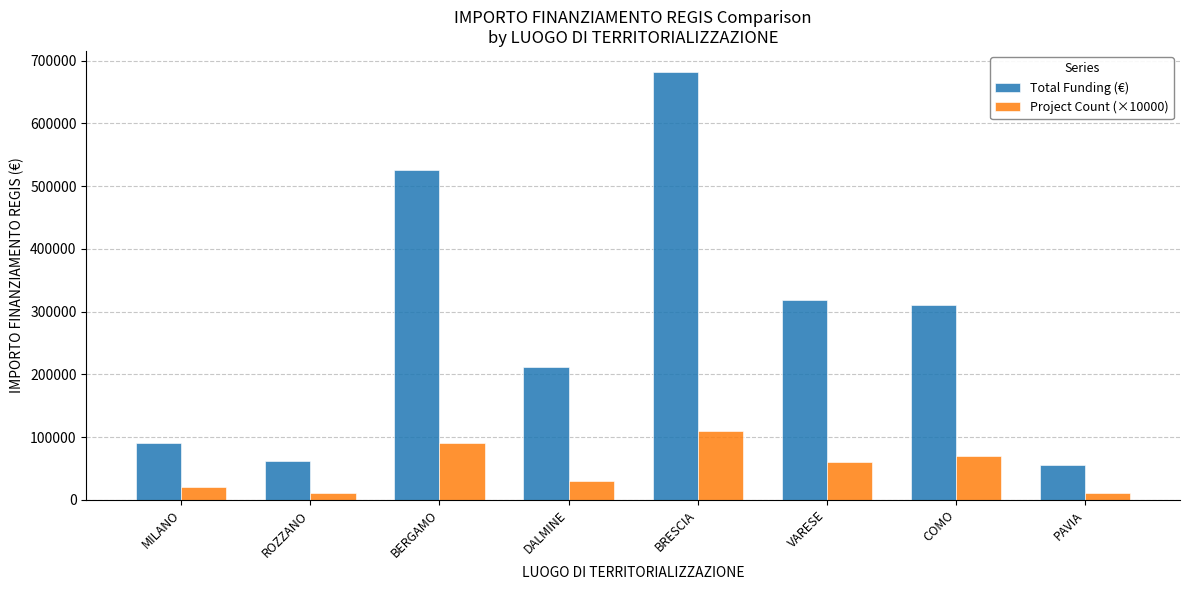

True or false: Total Funding (€) has a value of 318932.7 at DALMINE.

False